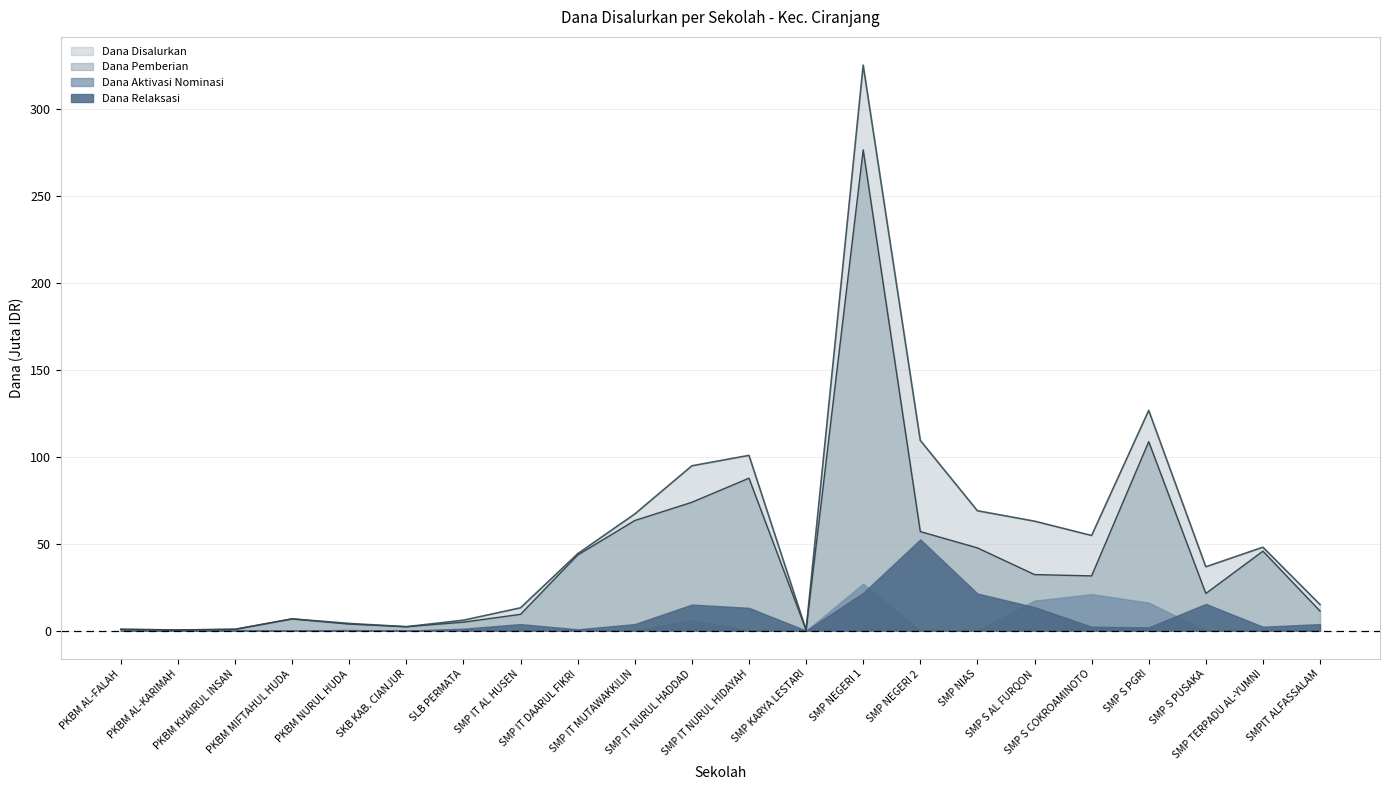

List the series in order of their peak value, highest first.

Dana Disalurkan, Dana Pemberian, Dana Relaksasi, Dana Aktivasi Nominasi